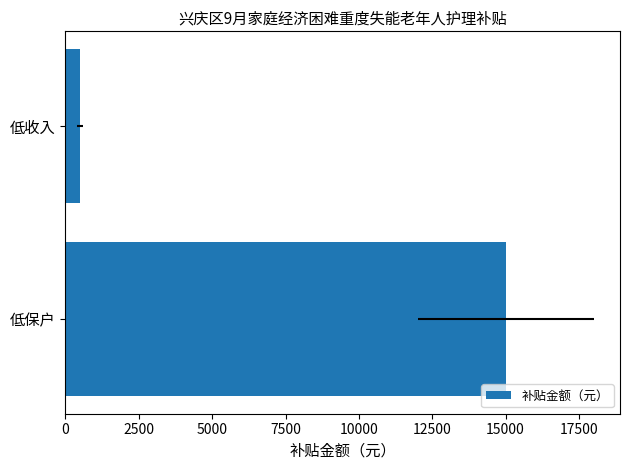

What is the sum of all values?

15500